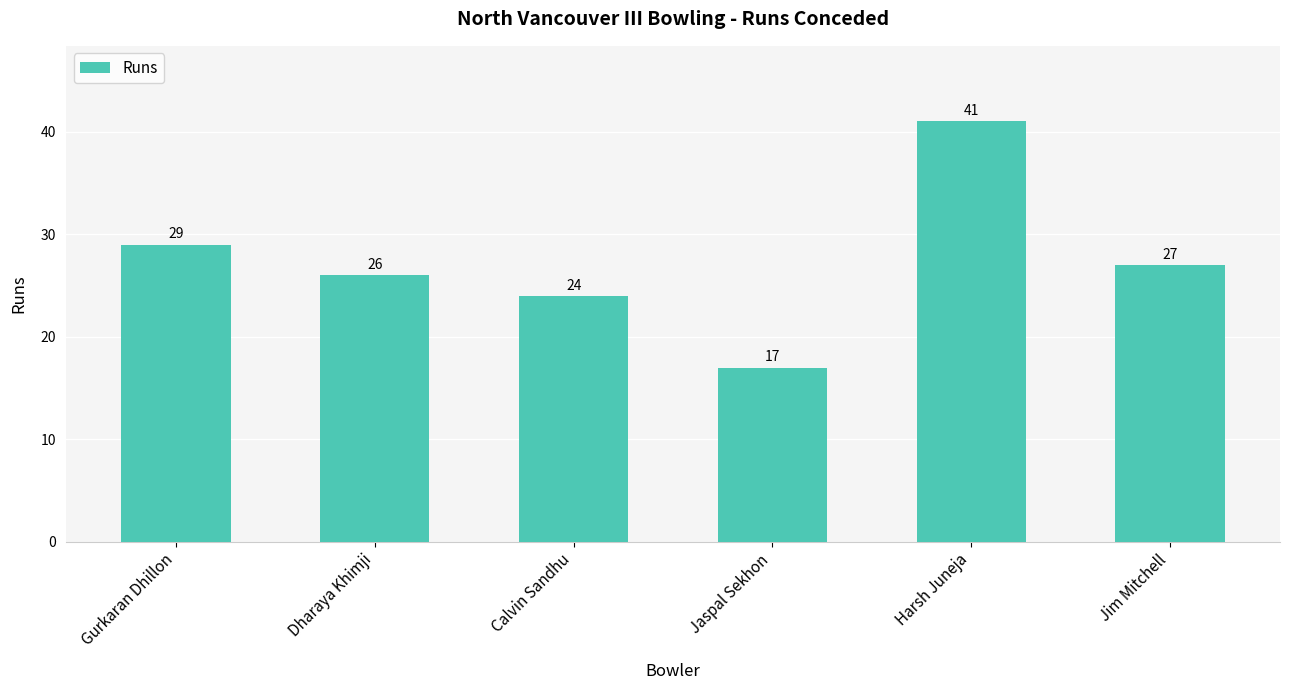

Are the bars horizontal?

No